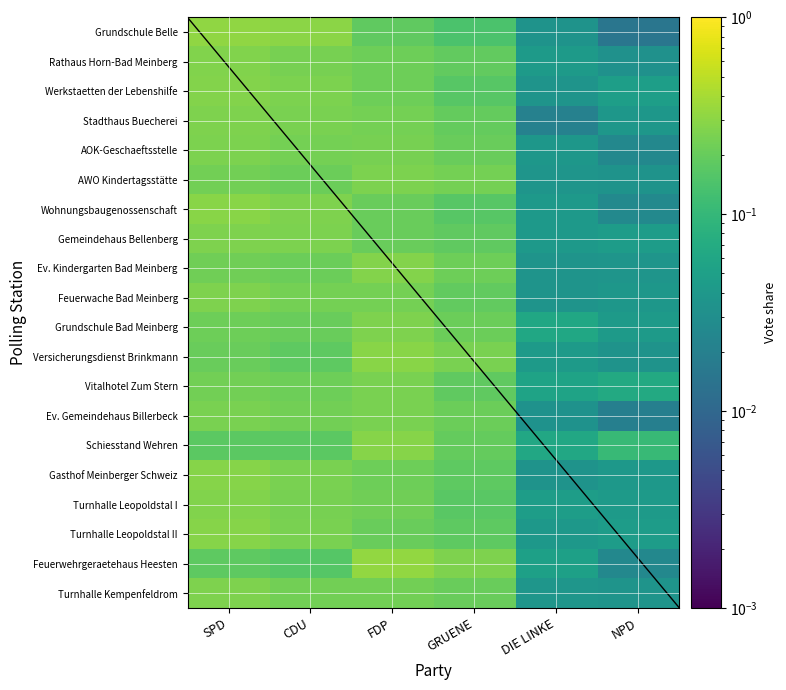

Count the Schiesstand Wehren values in the range 0 to 1.

6